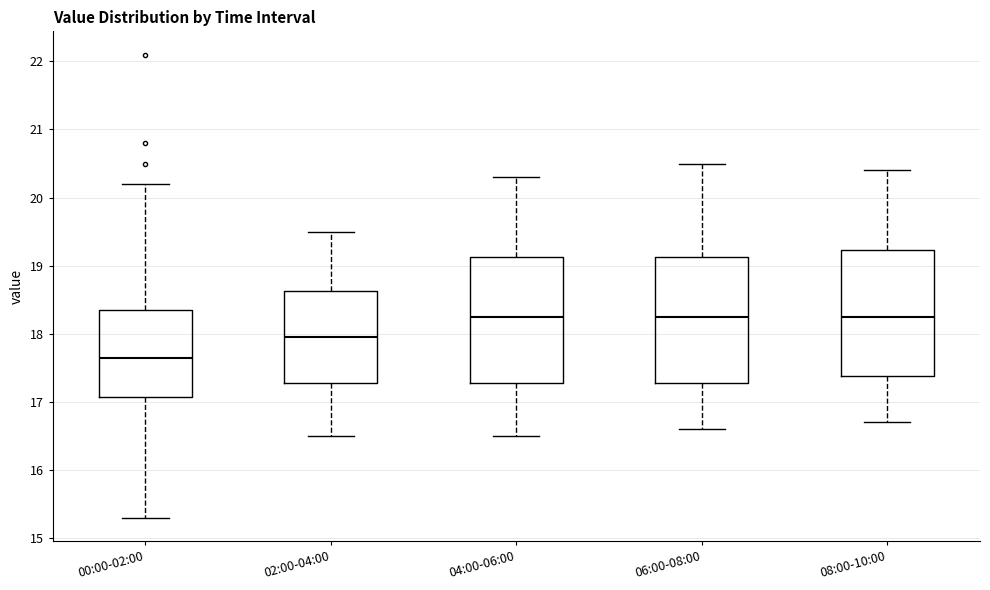

Where does the lower whisker of the box for 04:00-06:00 end on the y-axis? The values are not printed on the chart, so give them approximately, as read against the axis.

16.5